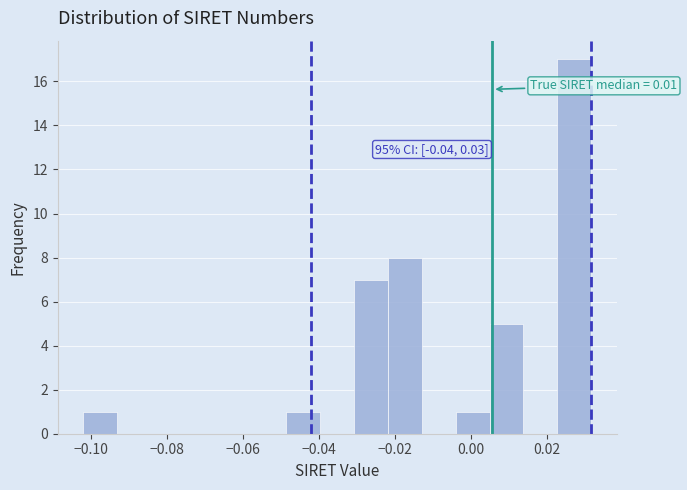

Which range on the x-axis has the tallest bar?

0.022 to 0.032